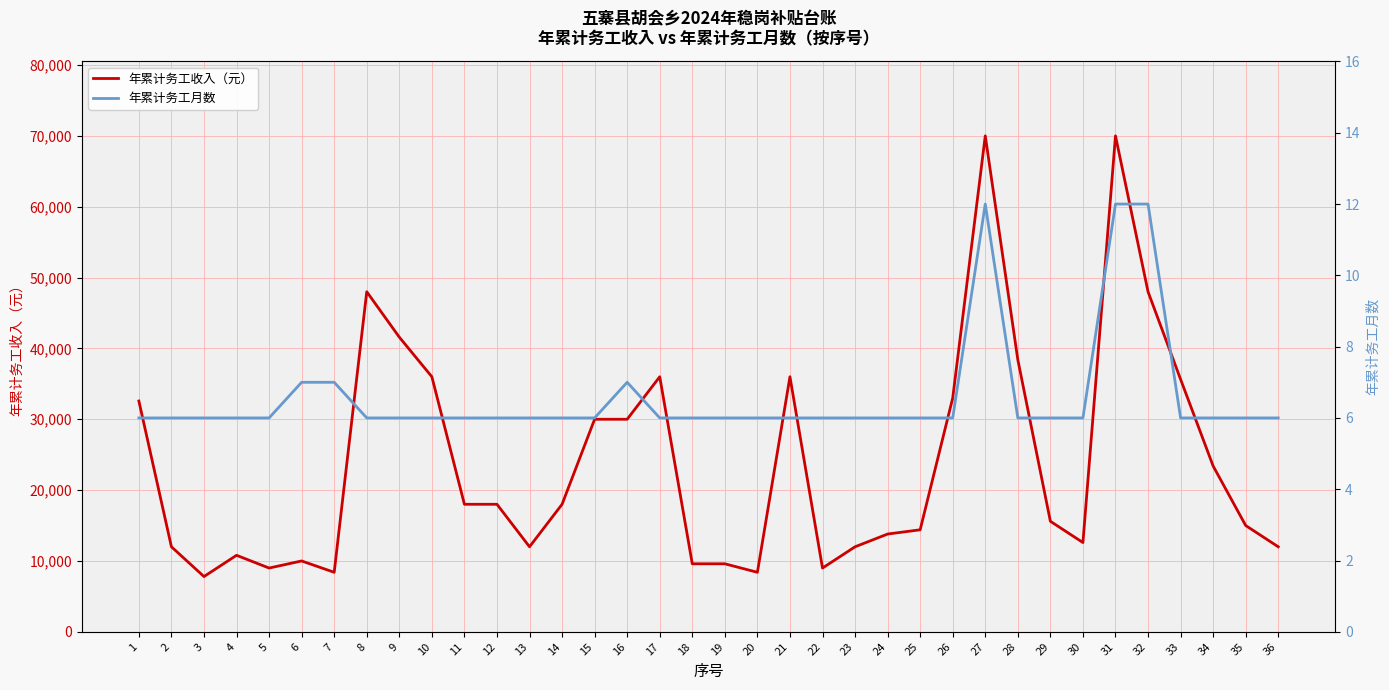

At which label does 年累计务工收入（元） reach its minimum?

3